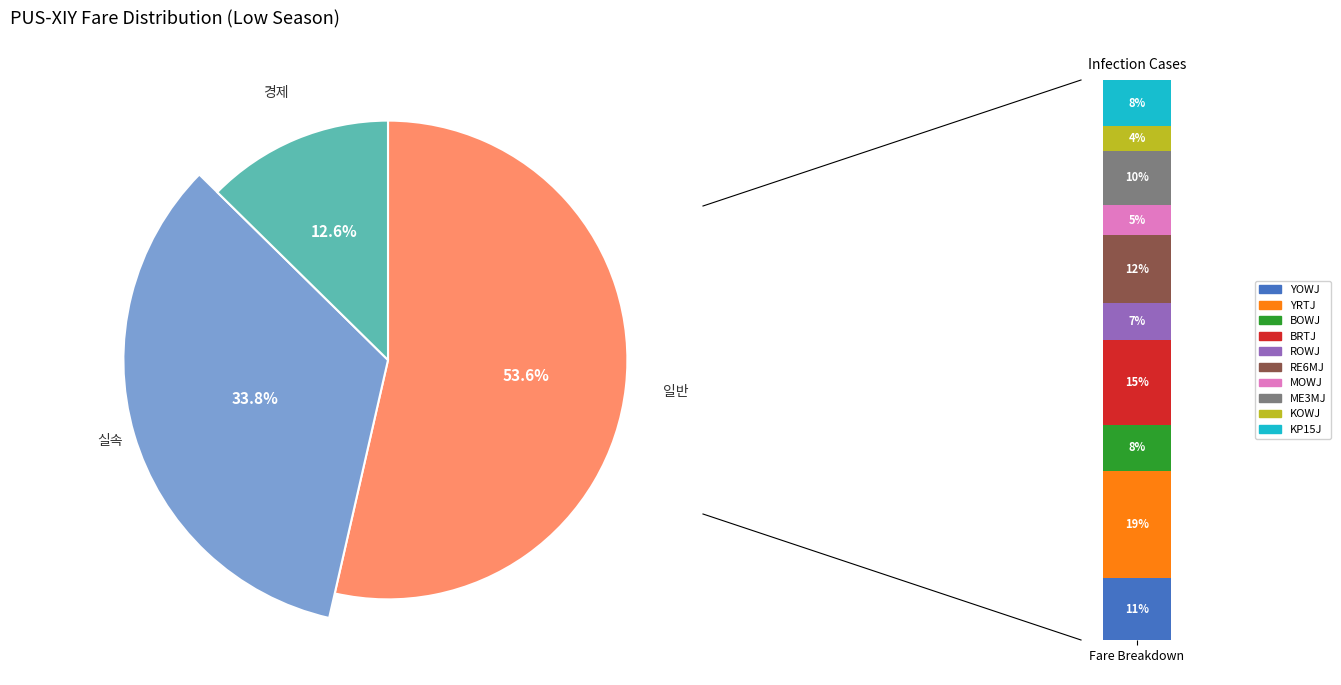

To the nearest percent, what percentage of the pie is BRTJ?

15%